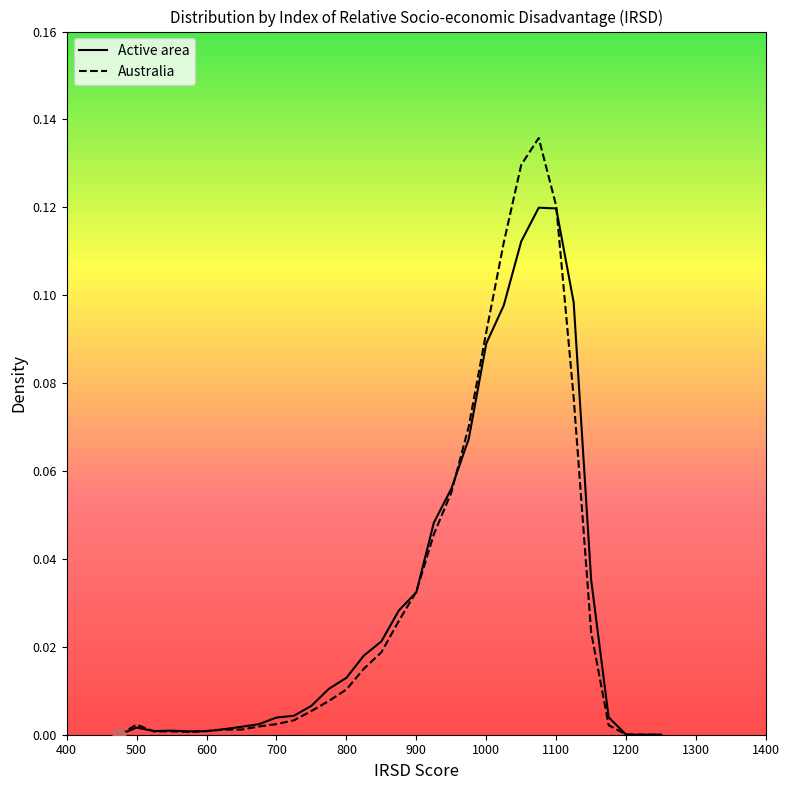

Rank the series by their maximum value, from lowest to highest.

Active area, Australia